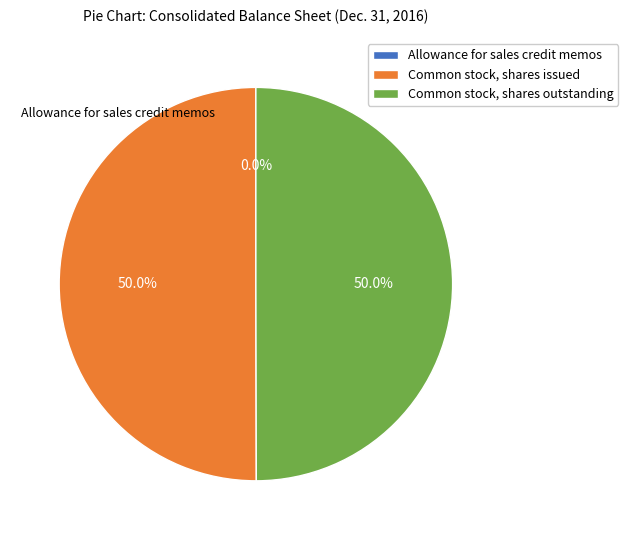

How many segments does this pie chart have?

3